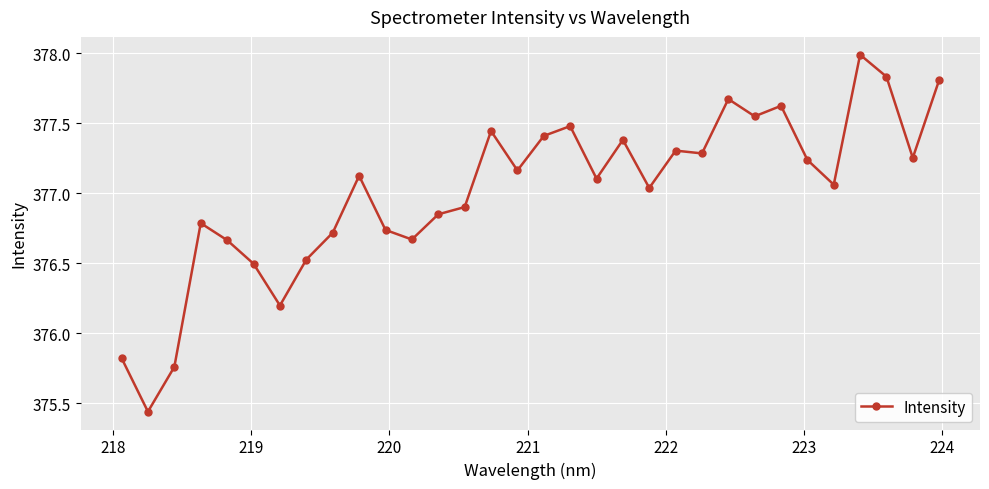

What is the sum of all values?

12064.3